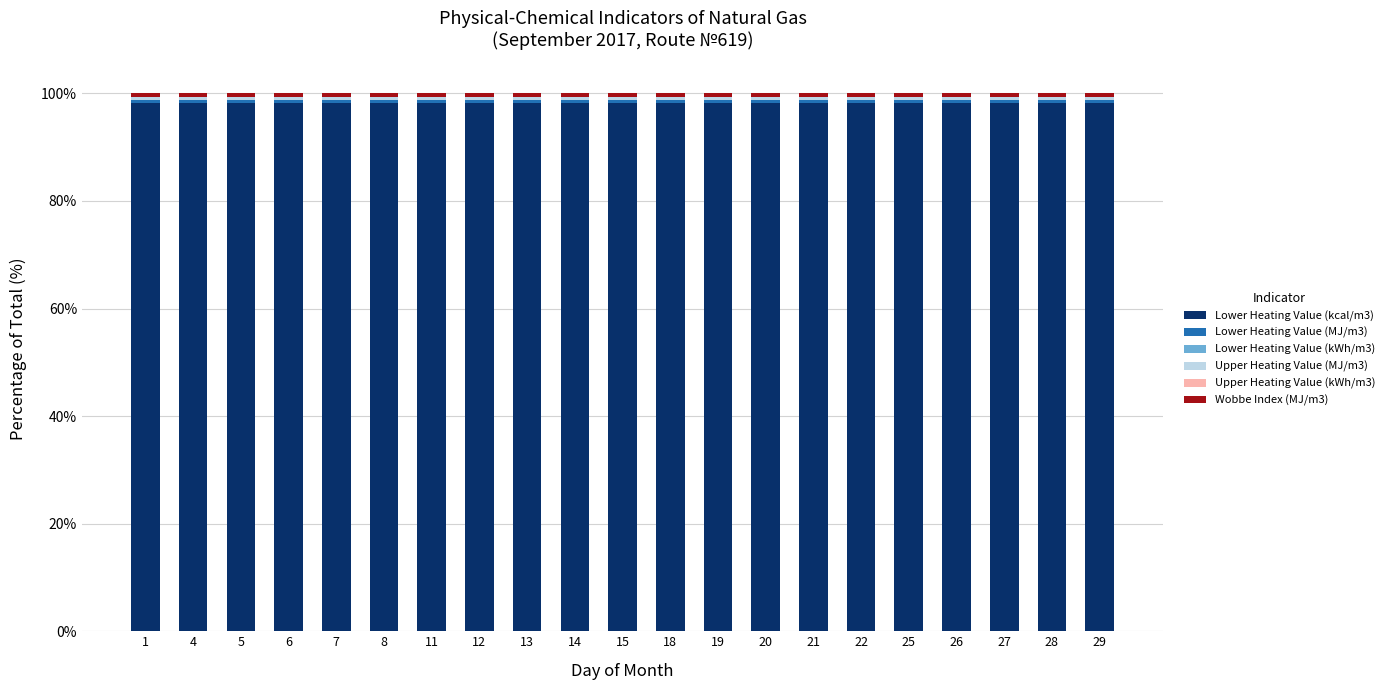

The value of Lower Heating Value (kcal/m3) at 28 is 98.3. True or false?

True